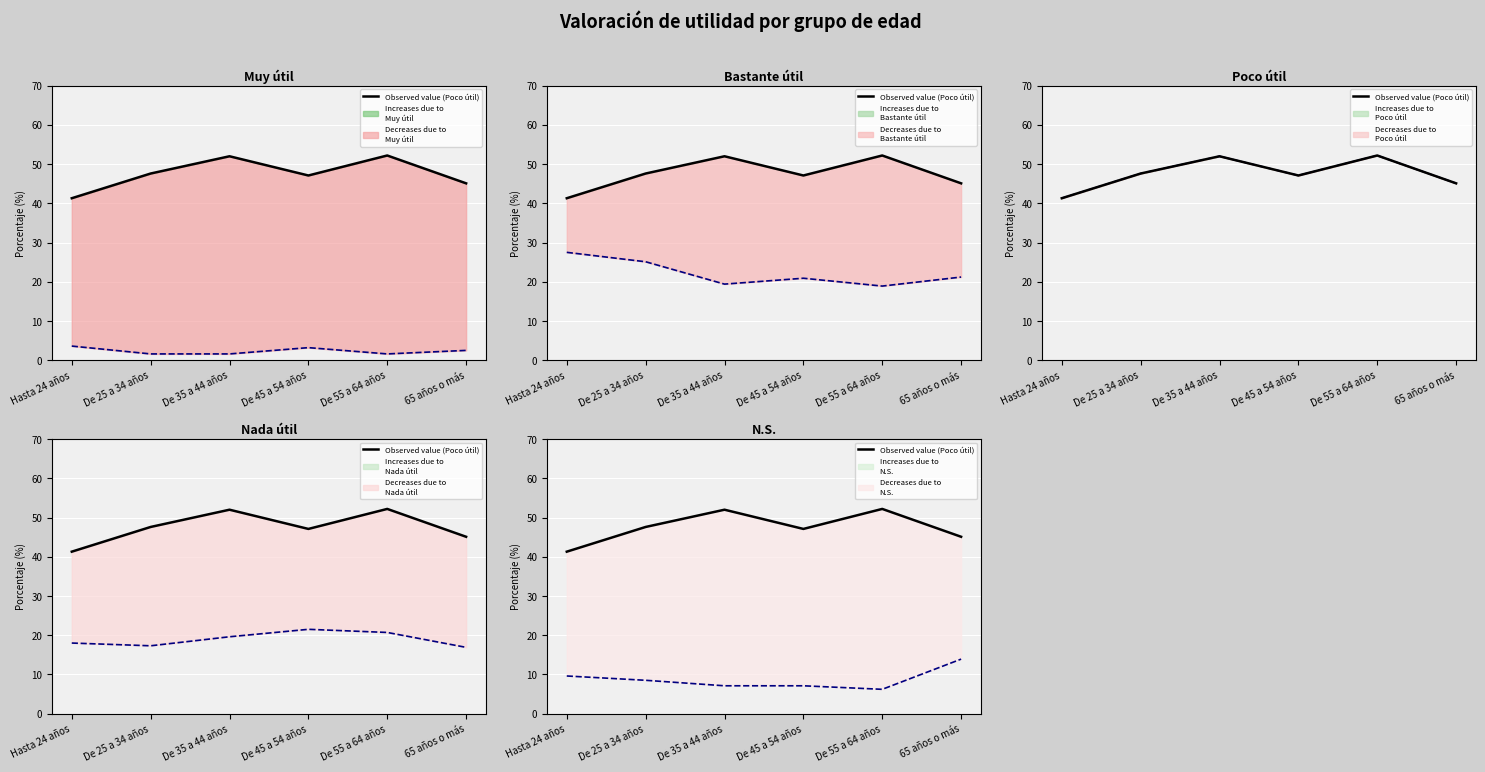

How many values in the N.S. series are below 8?

3